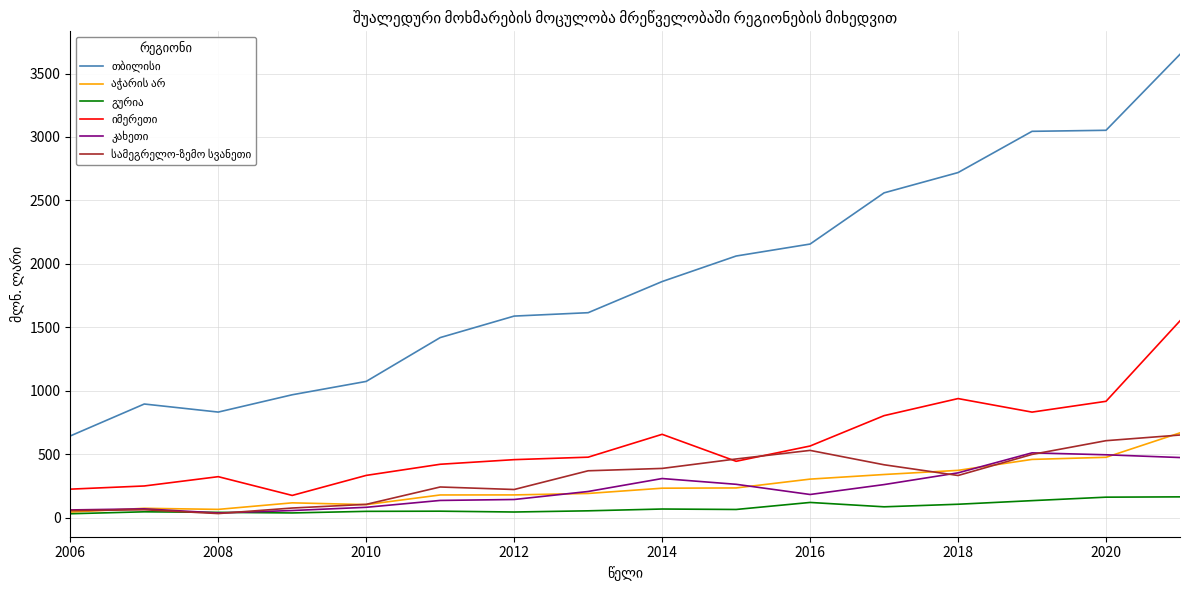

What is the greatest value displayed?

3651.5